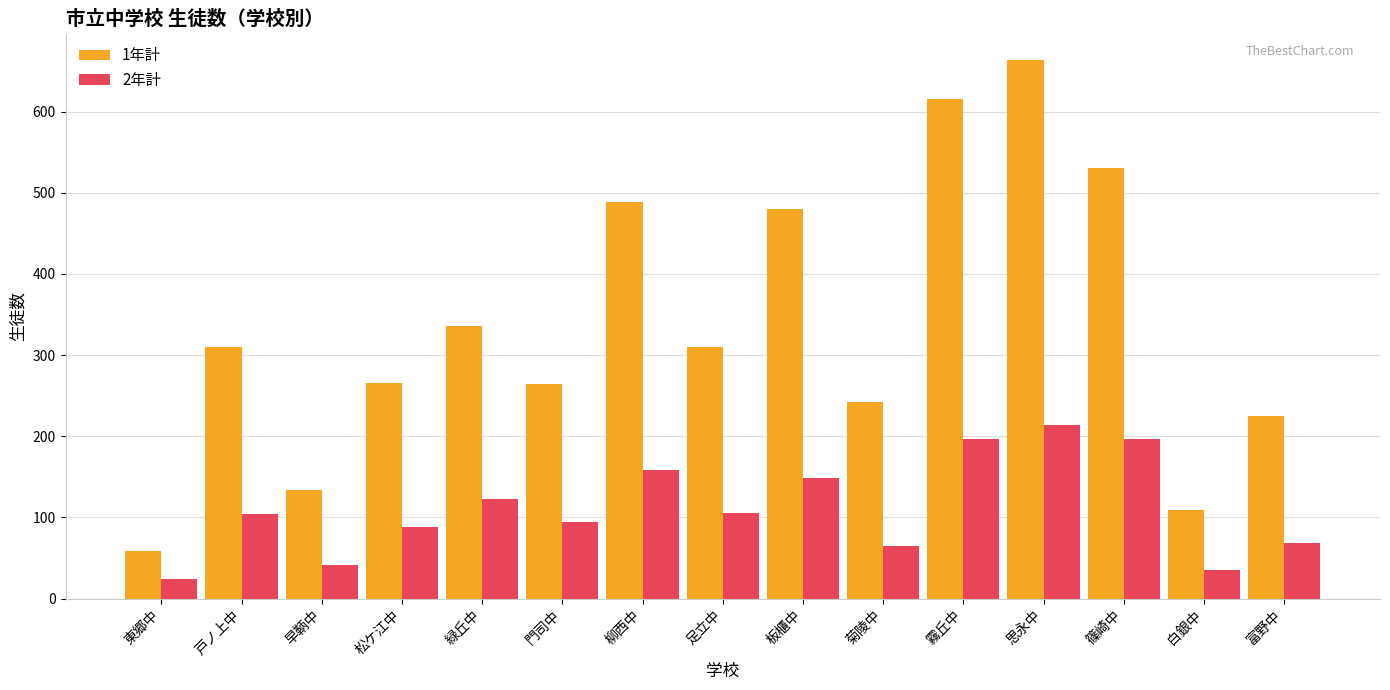

What position from the right is 板櫃中?

7